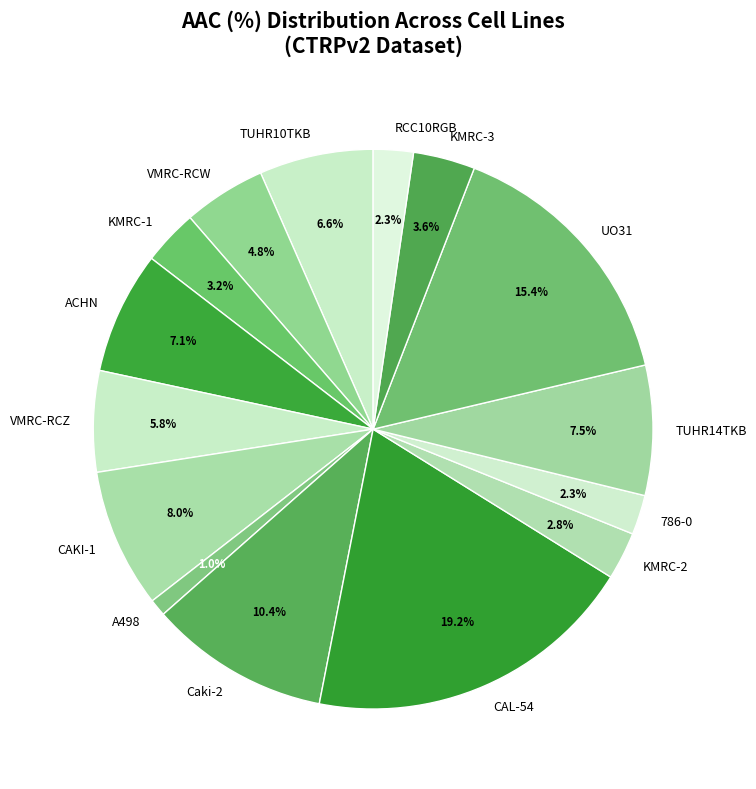

To the nearest percent, what is the difference between the largest and smallest slice percentages?

18%